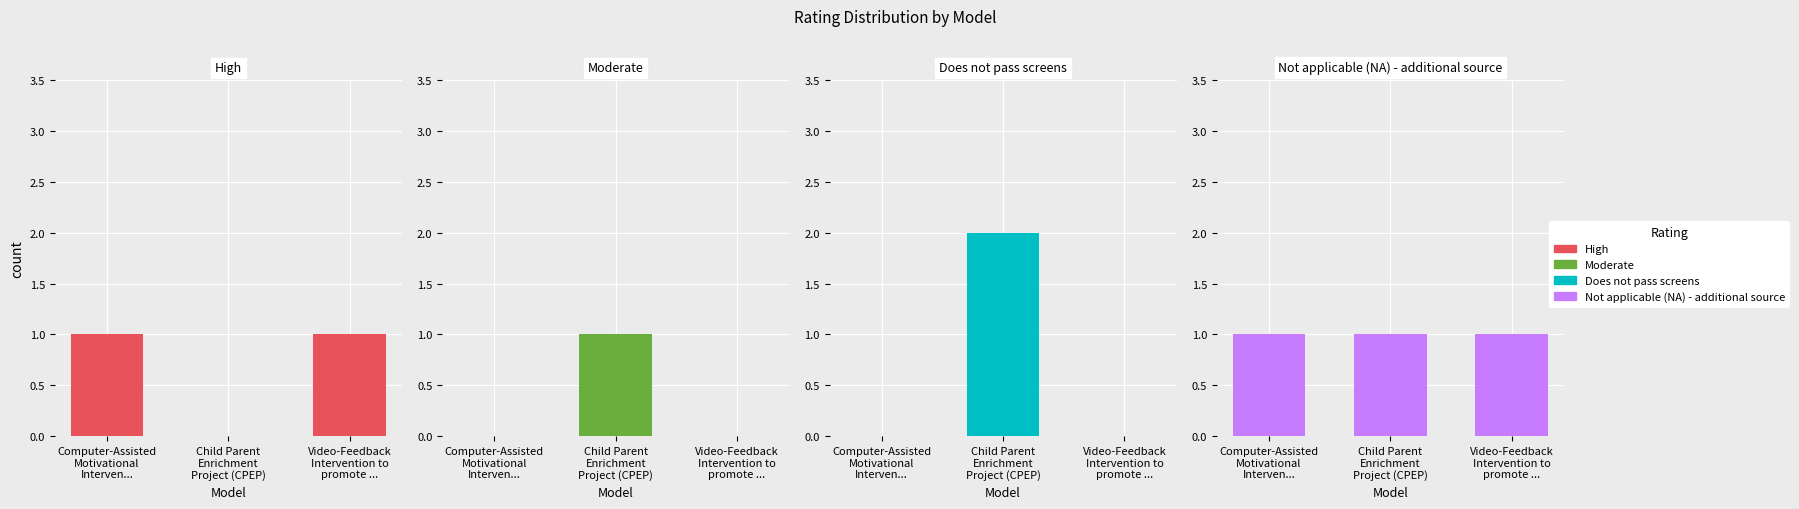

What is the total value across all series at Video-Feedback
Intervention to
promote ...?

2